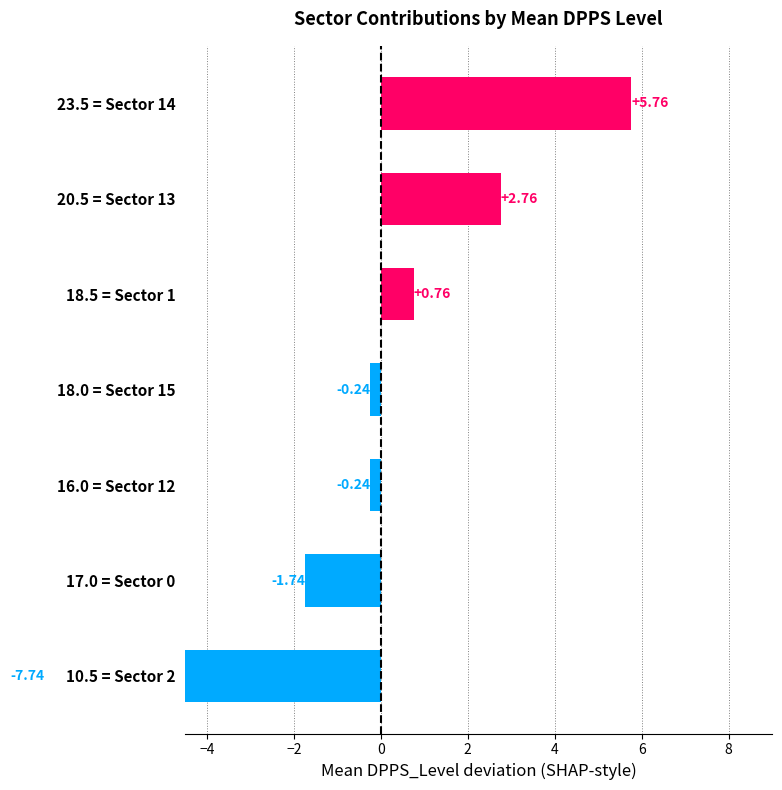

What is the change in value from 18.5 = Sector 1 to 18.0 = Sector 15?

-1.0